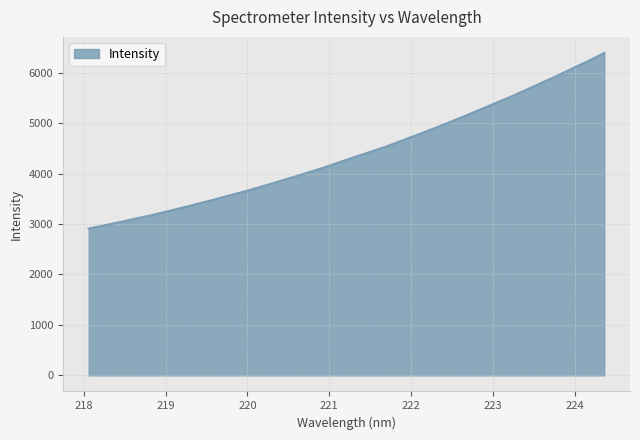

What is the greatest value displayed?

6388.7